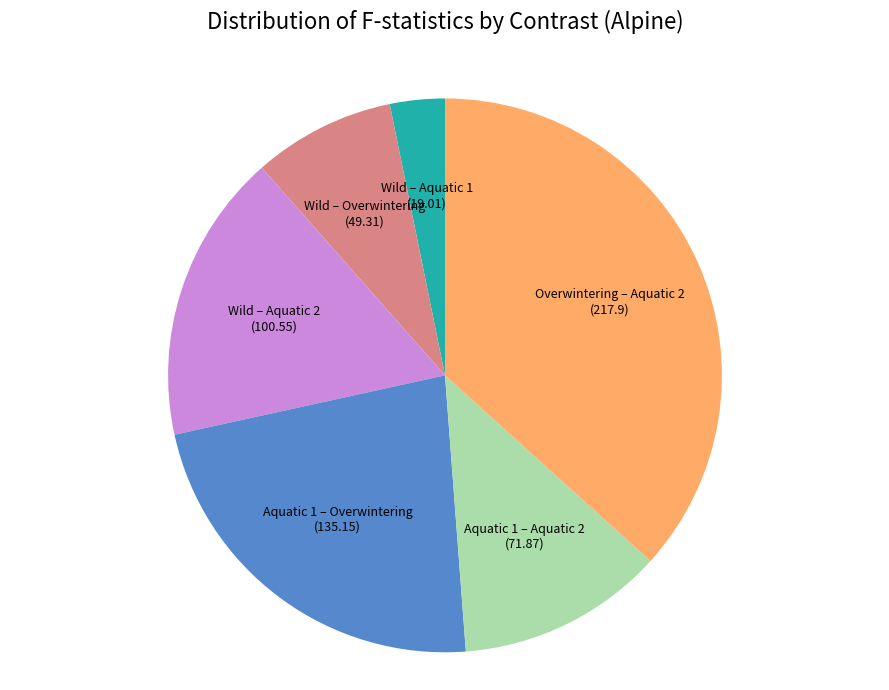

True or false: Wild – Aquatic 1 accounts for 58% of the total.

False